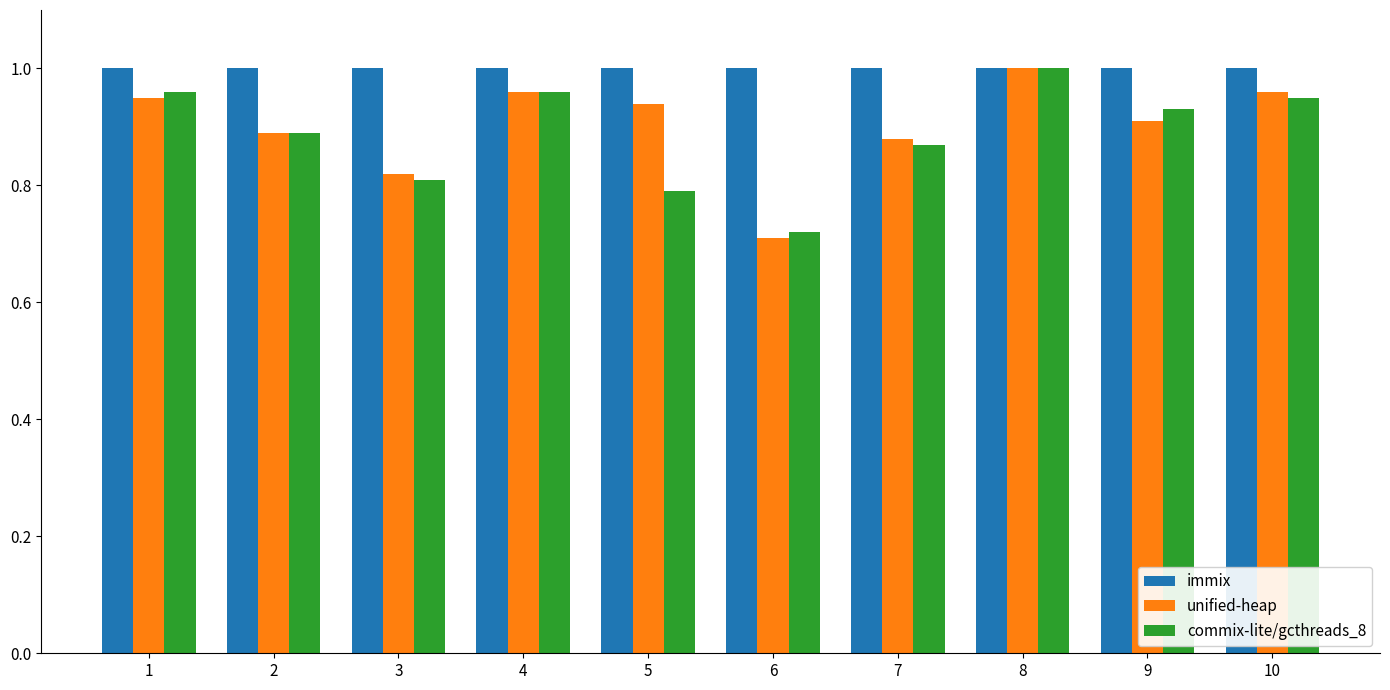

Which series has the widest spread of values?

unified-heap